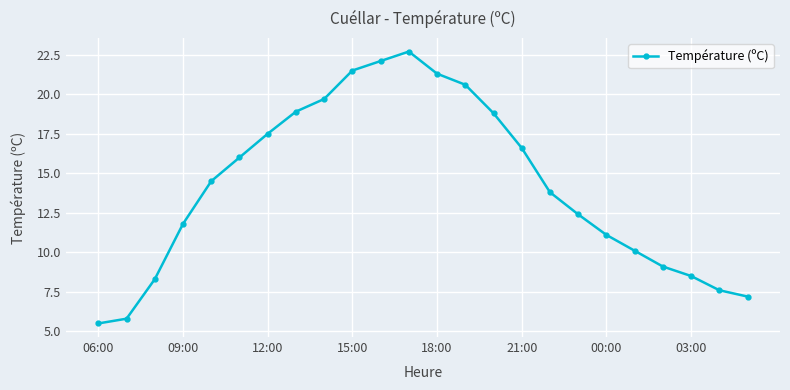

What is the value of the 8th point from the left?

18.9